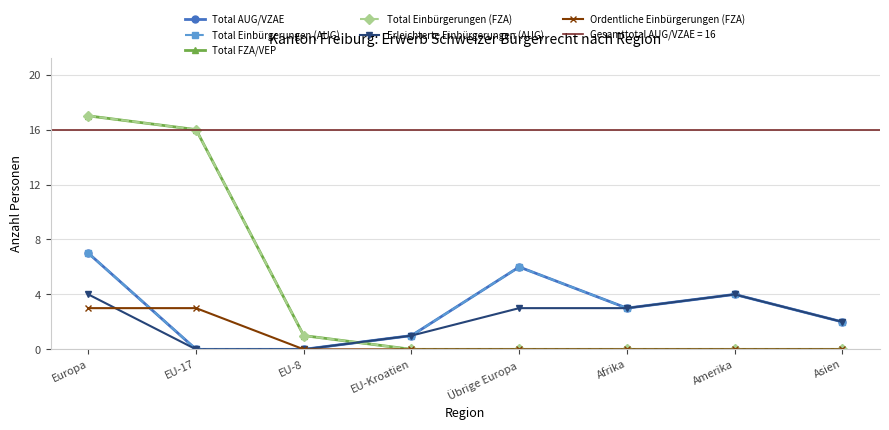

True or false: Ordentliche Einbürgerungen (FZA) has more than 0 interior local peaks.

False